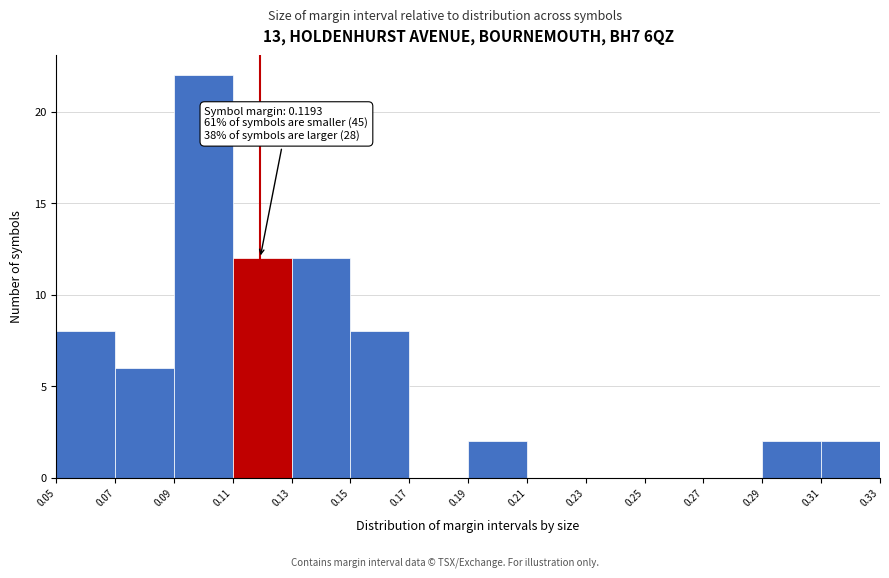

Over which range of the x-axis is the bar tallest?

0.09 to 0.11